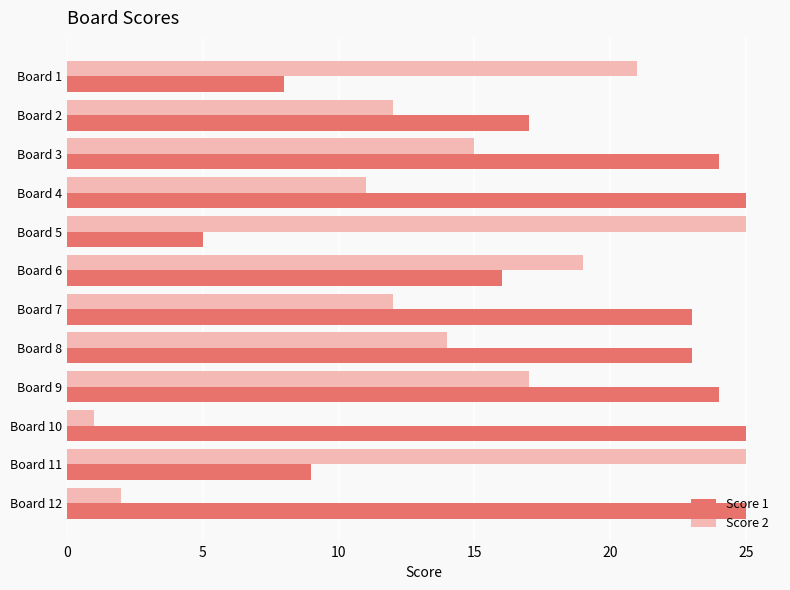

At which category is the sum across all series the highest?

Board 9